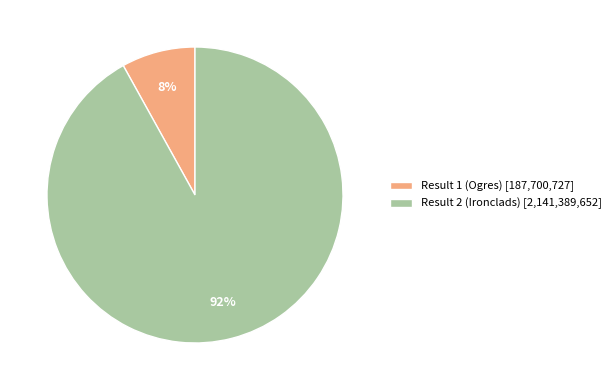

The Result 1 (Ogres) slice represents 1% of the pie. True or false?

False